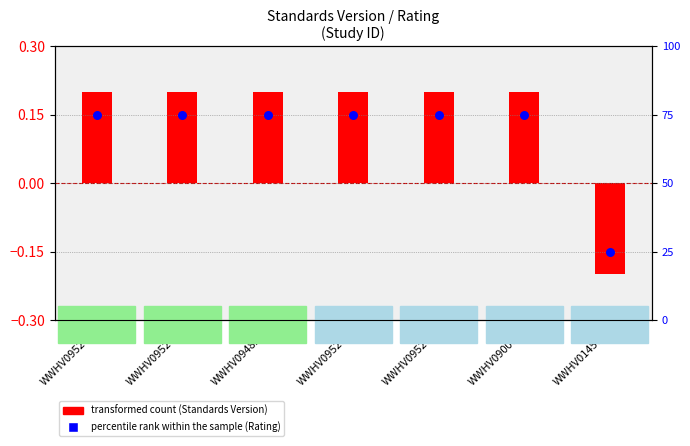

Which has a higher value, WWHV090061 or WWHV095271?

WWHV090061